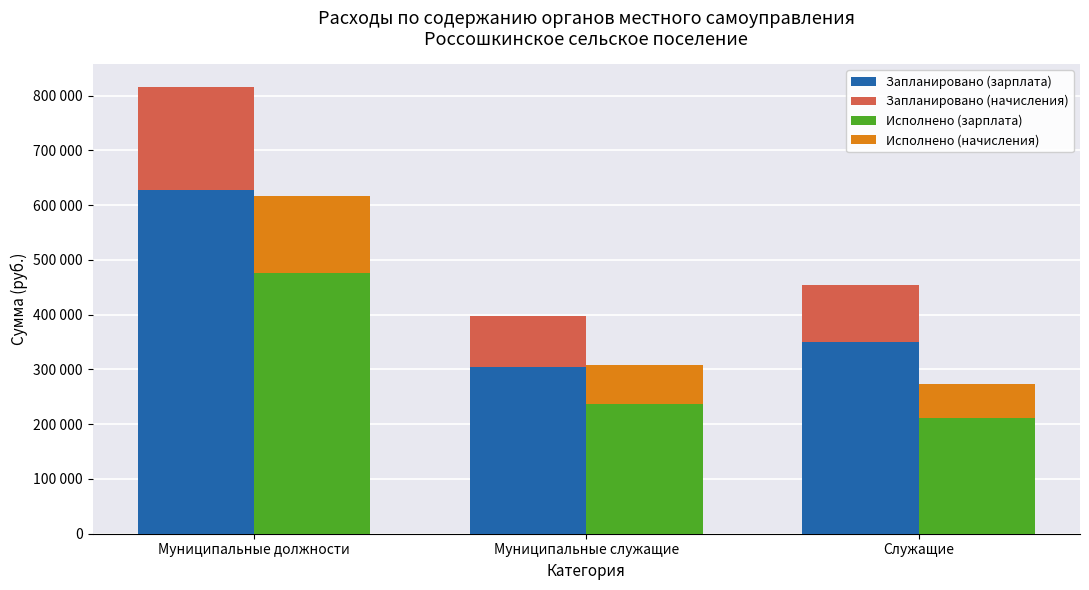

Which category has the lowest value in the Исполнено (начисления) series?

Служащие